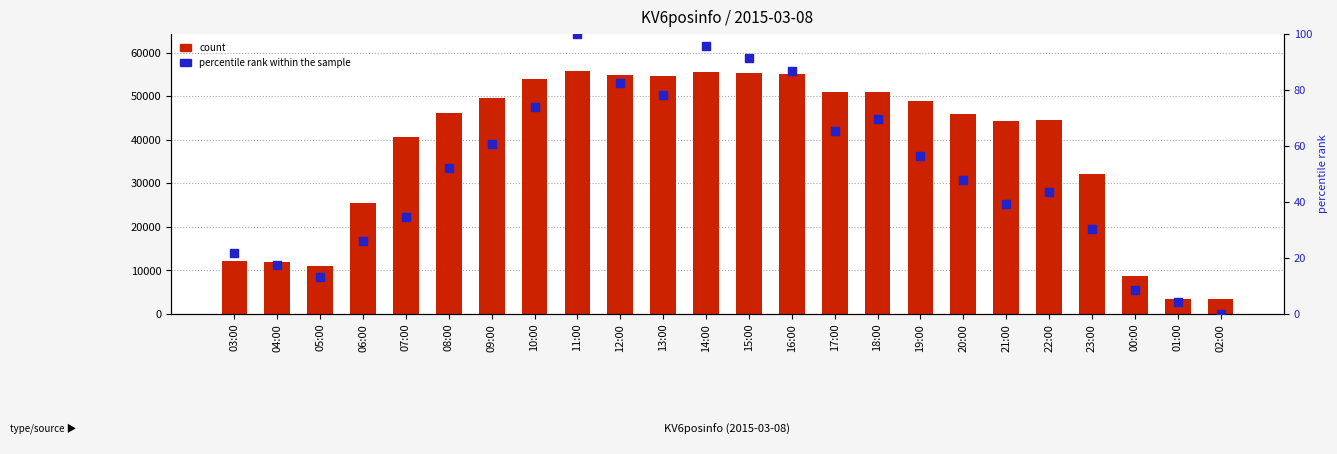

At how many categories does at least one series exceed 49639?

9